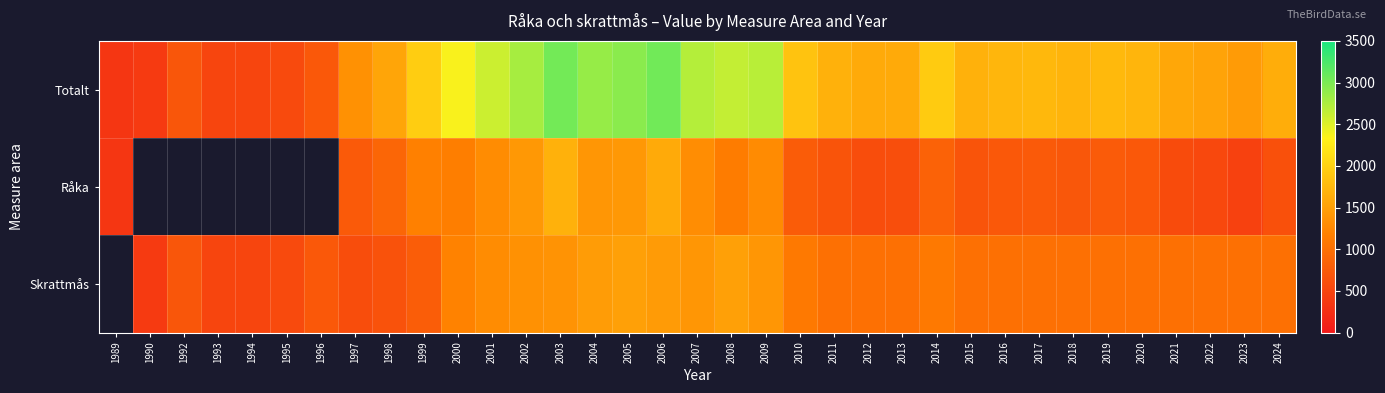

Is it true that Totalt equals 1956.0 at 1999?

True